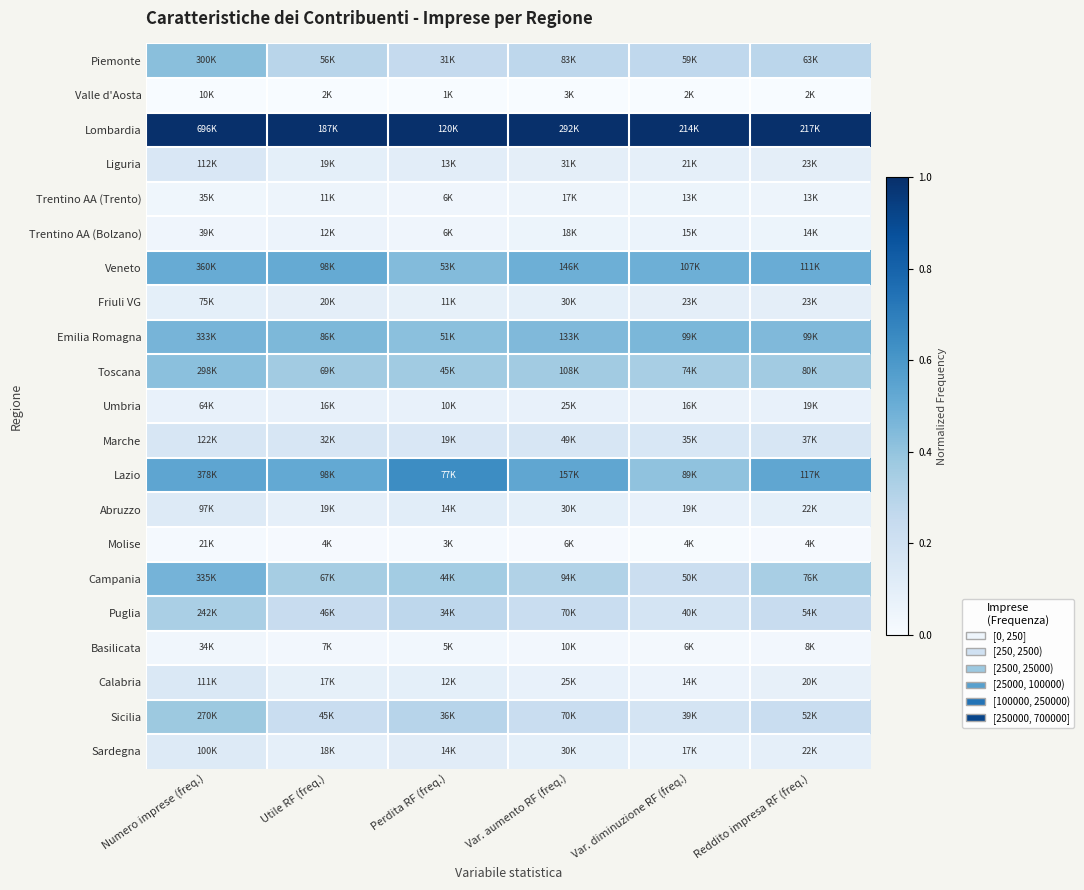

At how many categories does at least one series exceed 0?

6